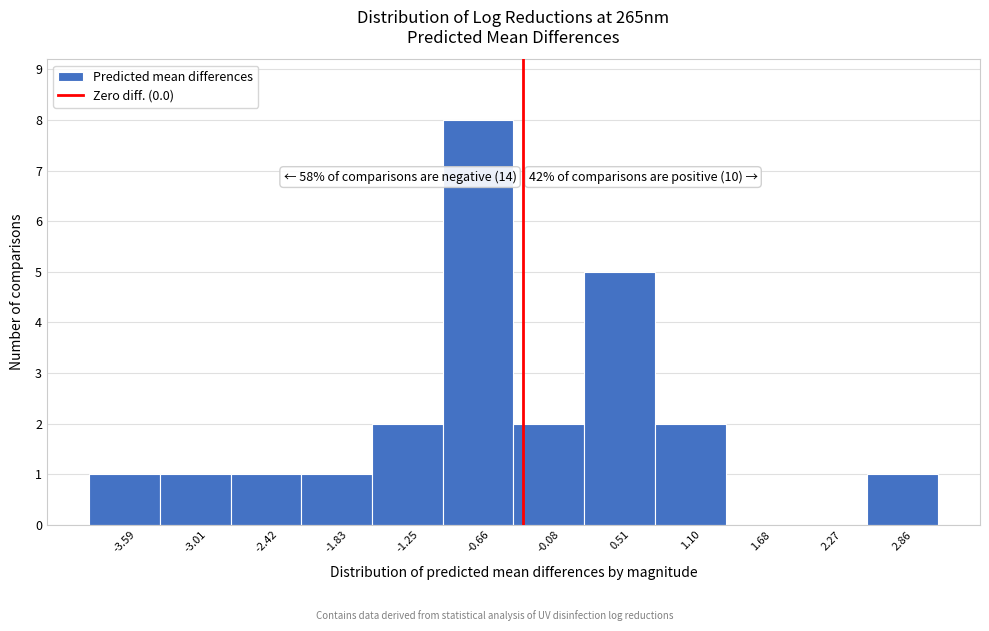

Reading right to left, what are all the values shown in this chart?

2.86=1	2.27=0	1.68=0	1.10=2	0.51=5	-0.08=2	-0.66=8	-1.25=2	-1.83=1	-2.42=1	-3.01=1	-3.59=1